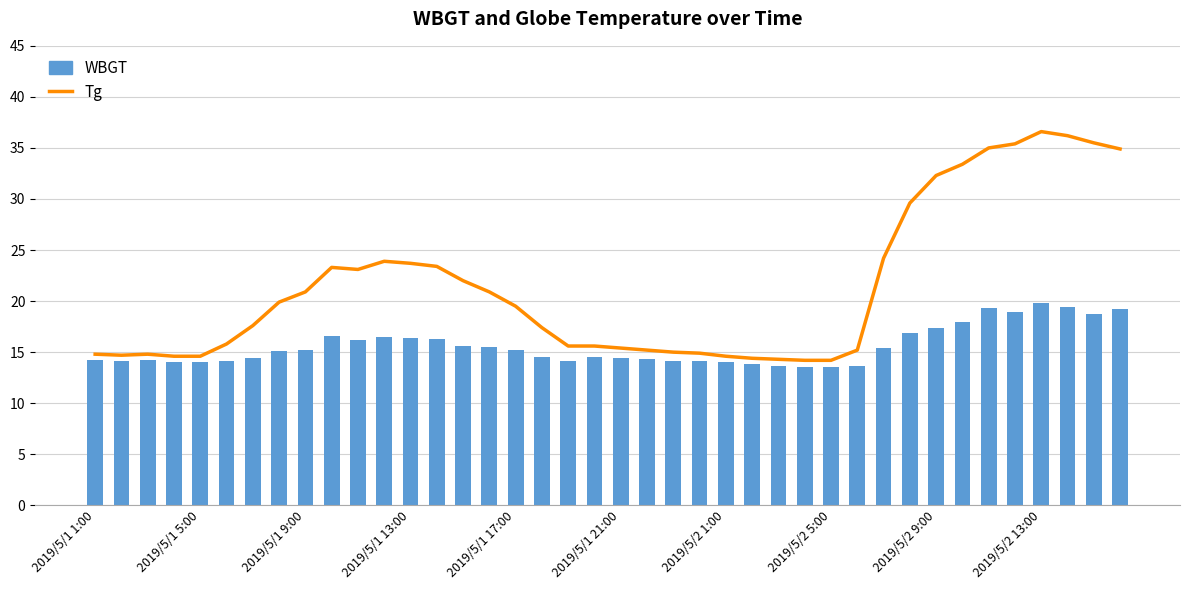

What is the spread (max minus min) of values at 34?

15.7